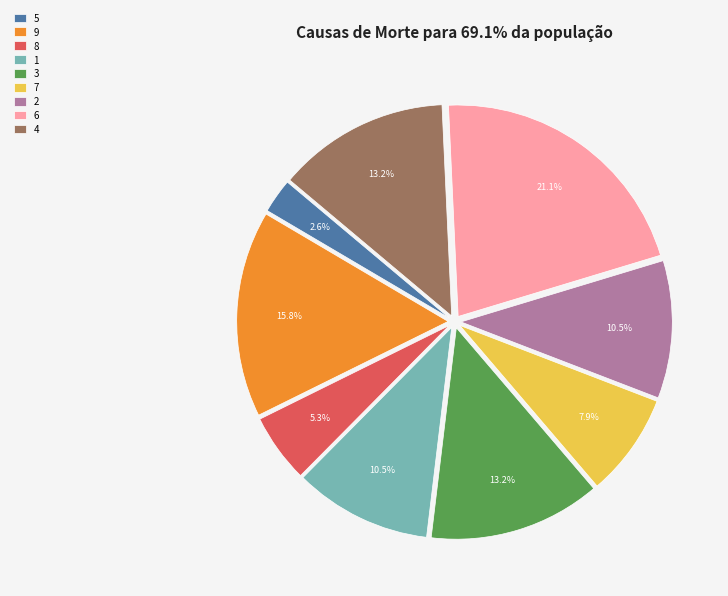

To the nearest percent, what percentage of the pie is 5?

3%